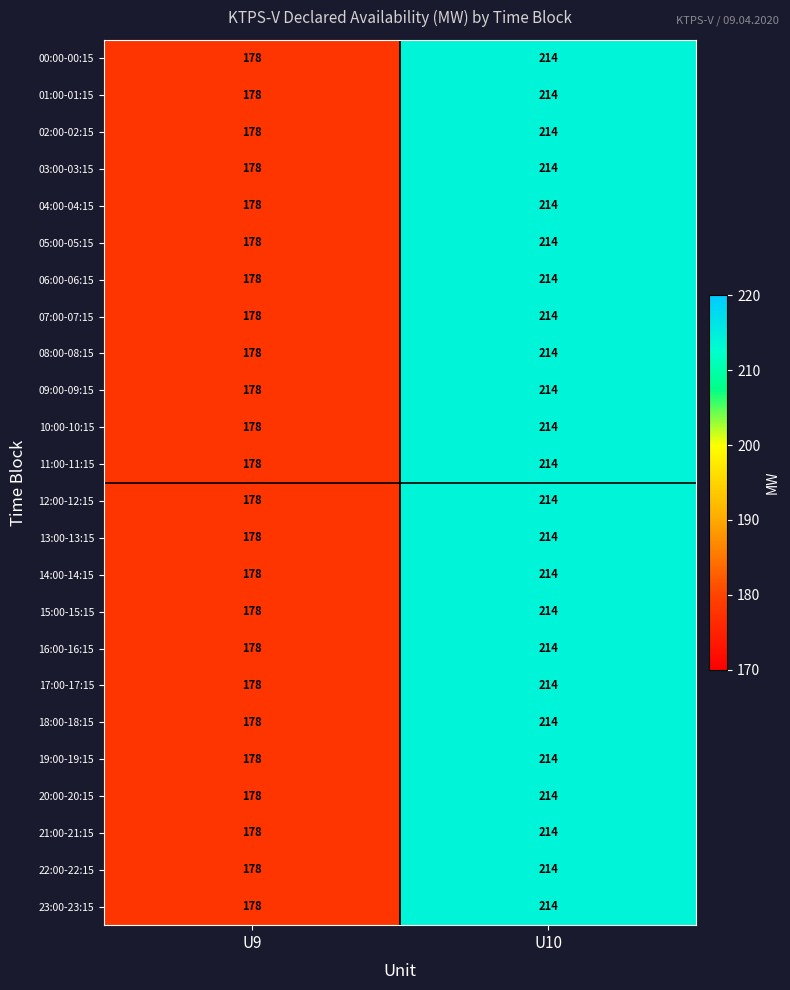

What is the sum of all 22:00-22:15 values?

392